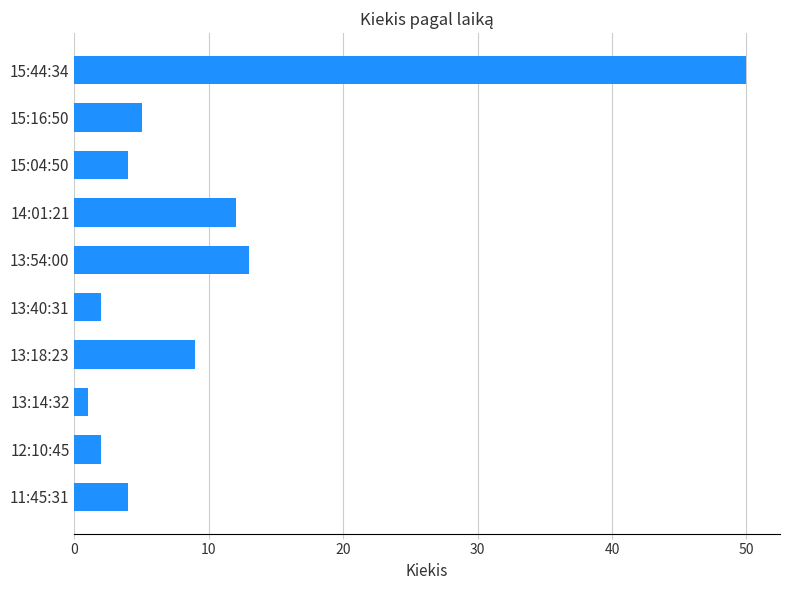

How many distinct data groups are displayed?

1